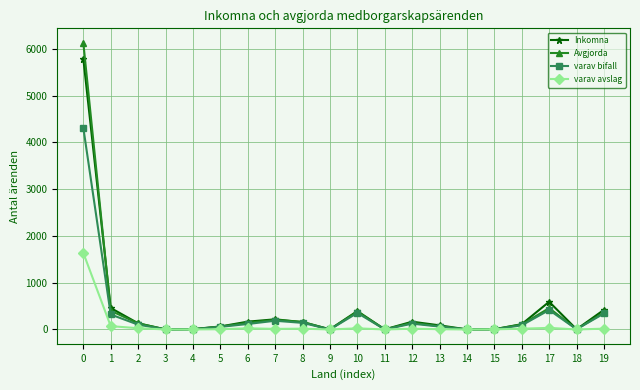

Rank the series by their maximum value, from highest to lowest.

Avgjorda, Inkomna, varav bifall, varav avslag